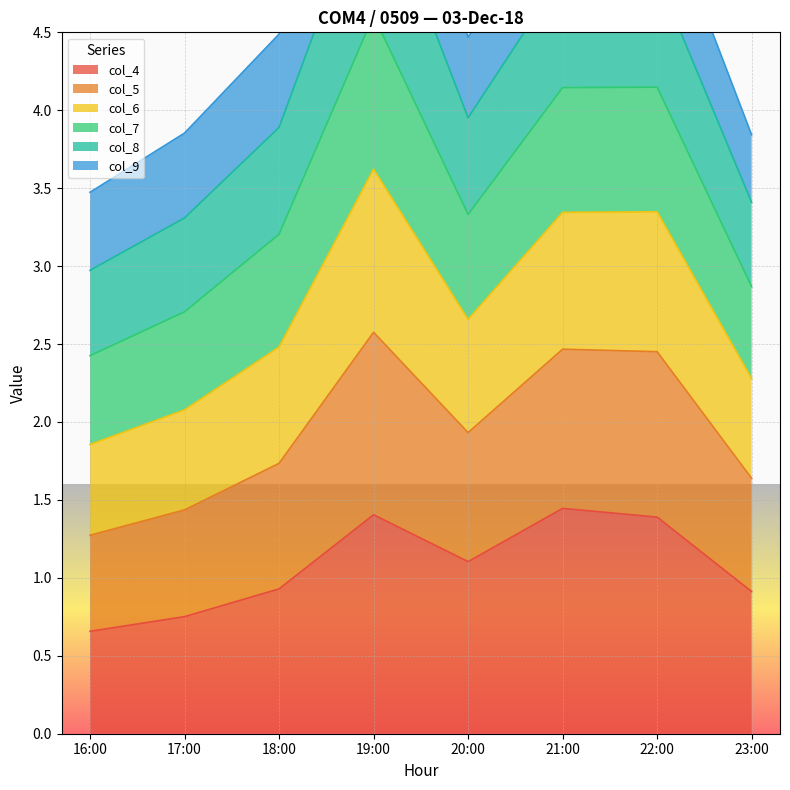

True or false: col_5 and col_4 intersect in this chart.

False